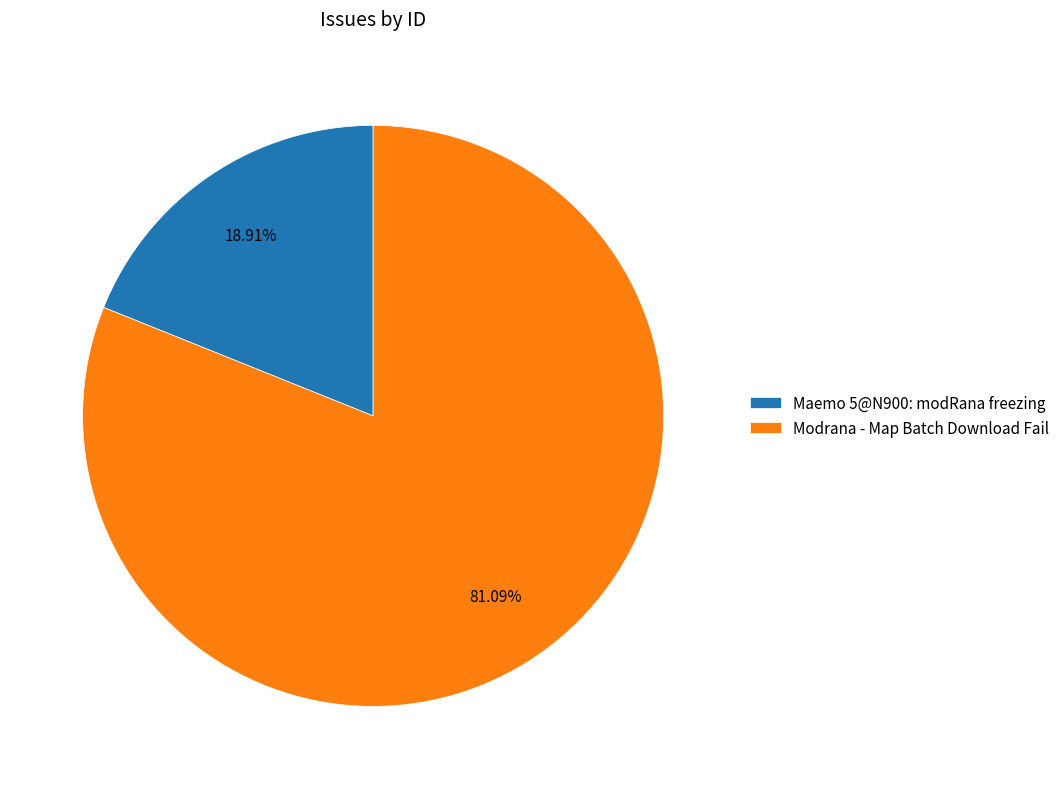

Approximately how many times larger is the value at Modrana - Map Batch Download Fail compared to Maemo 5@N900: modRana freezing?

4.3